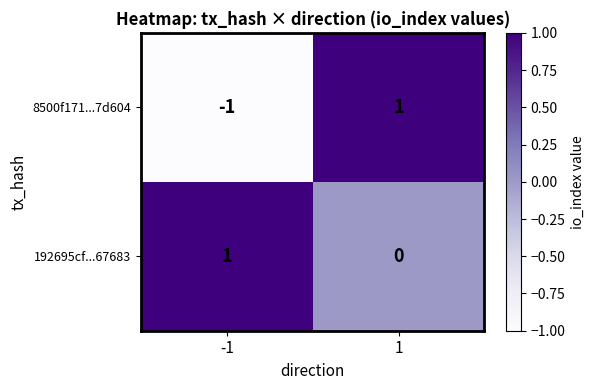

Which series has the largest total across all categories?

192695cf...67683